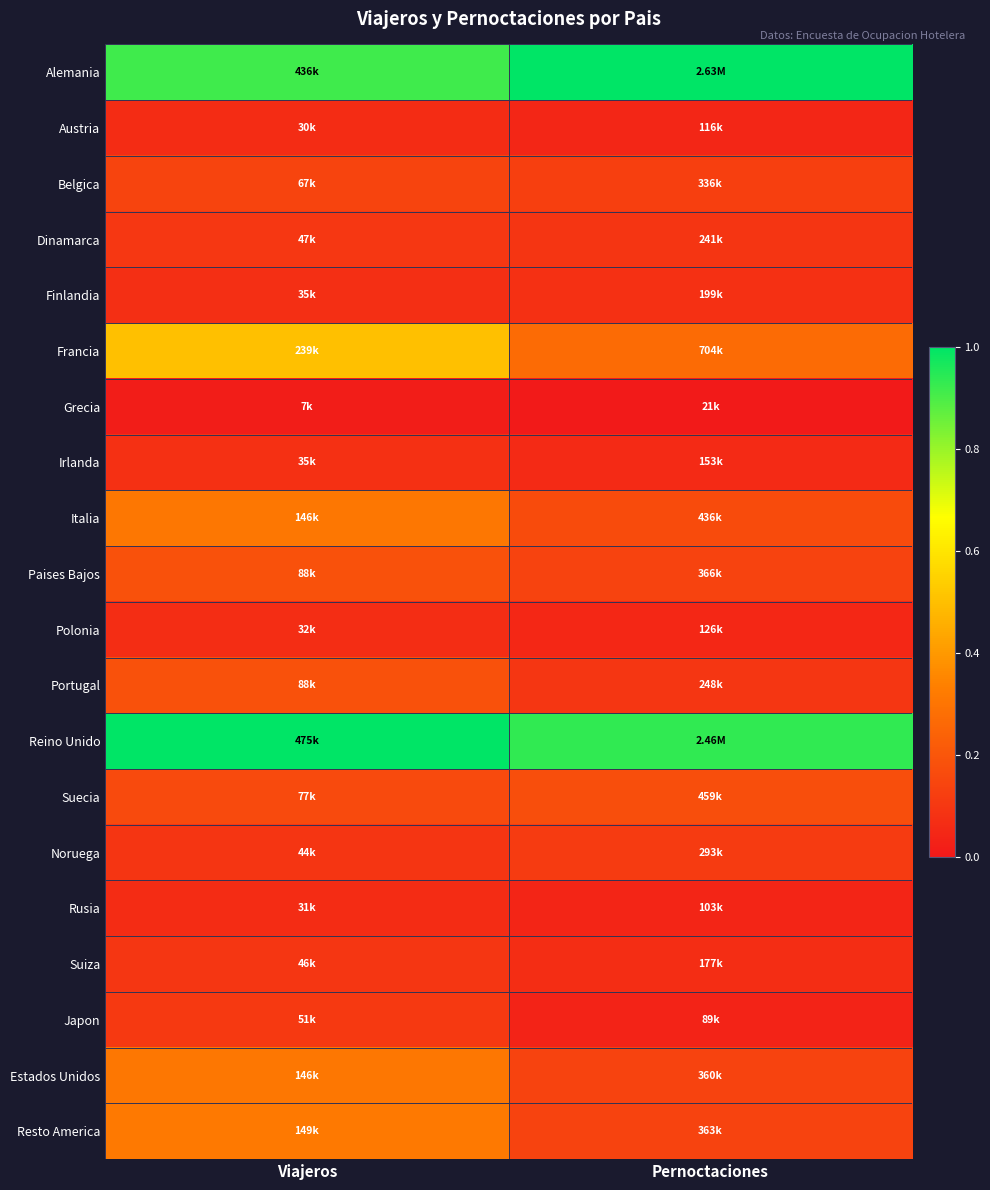

Rank the series by their maximum value, from highest to lowest.

Alemania, Reino Unido, Francia, Resto America, Estados Unidos, Italia, Portugal, Paises Bajos, Suecia, Belgica, Noruega, Japon, Dinamarca, Suiza, Finlandia, Irlanda, Polonia, Rusia, Austria, Grecia